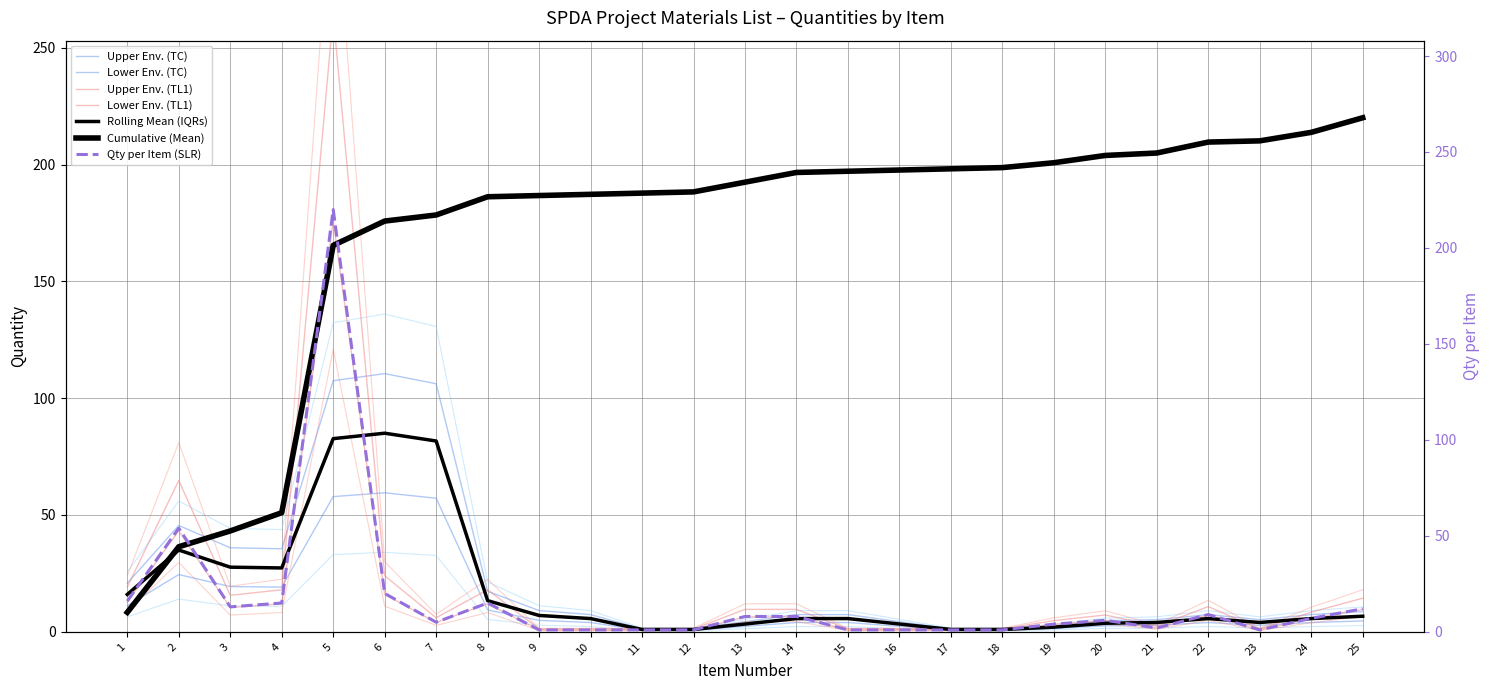

Reading left to right, transcribe all the data shown in this chart.

1=12.8	2=43.2	3=10.4	4=12.0	5=176.0	6=16.0	7=4.0	8=12.0	9=0.8	10=0.8	11=0.8	12=0.8	13=6.4	14=6.4	15=0.8	16=0.8	17=0.8	18=0.8	19=3.2	20=4.8	21=1.6	22=7.2	23=0.8	24=5.6	25=9.6